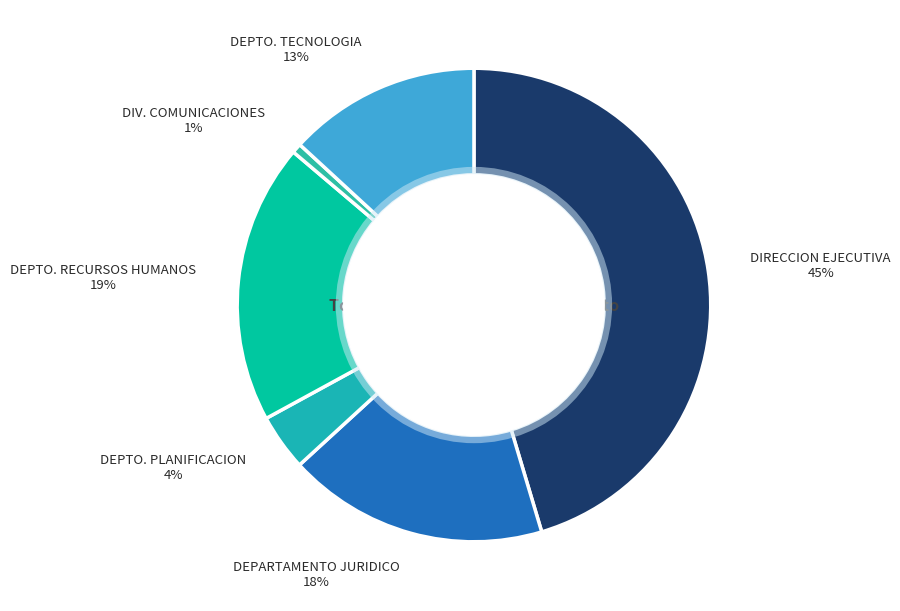

Count the number of slices in the pie.

6